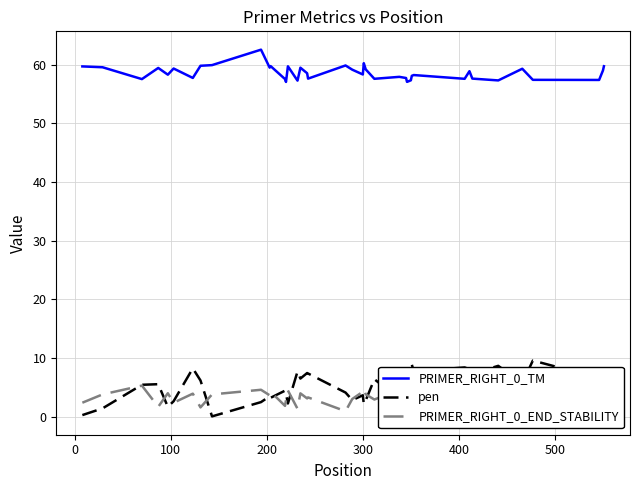

Which series has the largest total across all categories?

PRIMER_RIGHT_0_TM